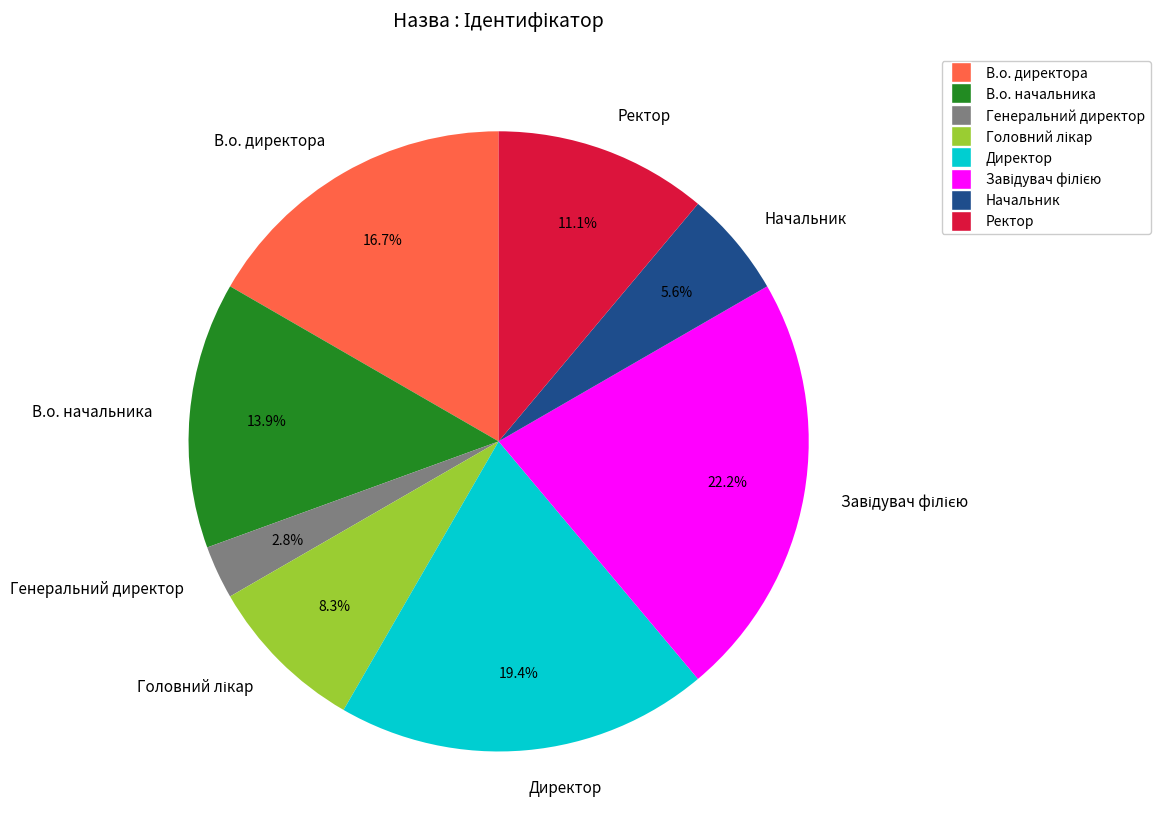

True or false: Начальник accounts for 6% of the total.

True